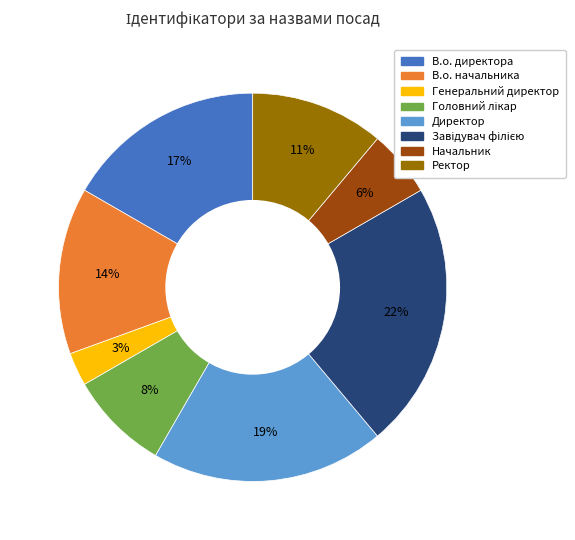

The В.о. начальника slice represents 5% of the pie. True or false?

False